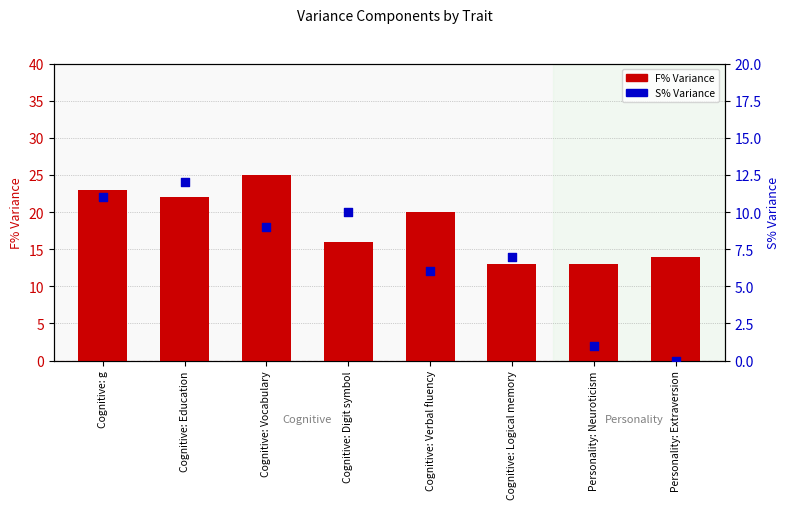

What are all the series names shown in the legend?

F% Variance, S% Variance